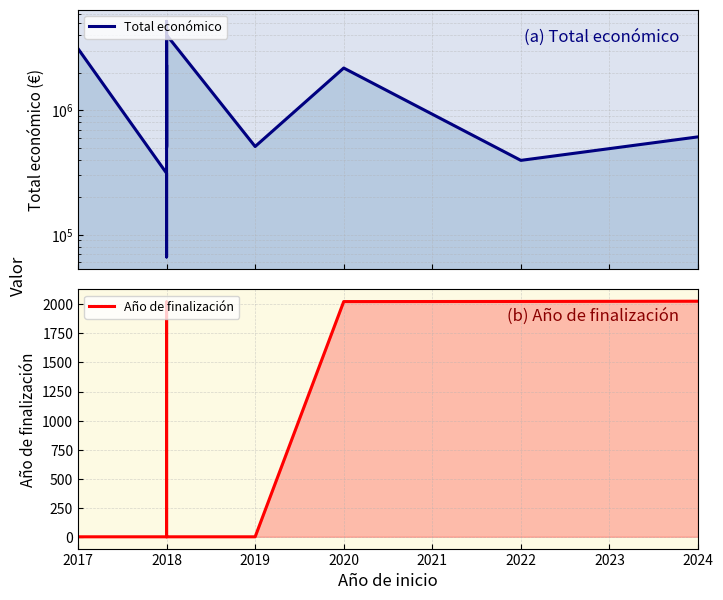

At which label does Total económico first exceed 610889?

2017